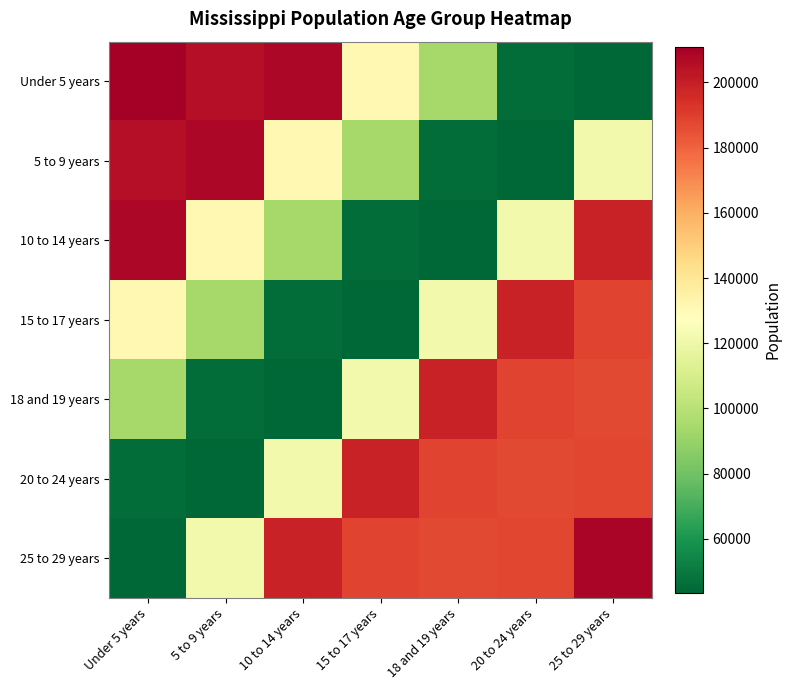

At which category does the chart reach its minimum across all series?

25 to 29 years